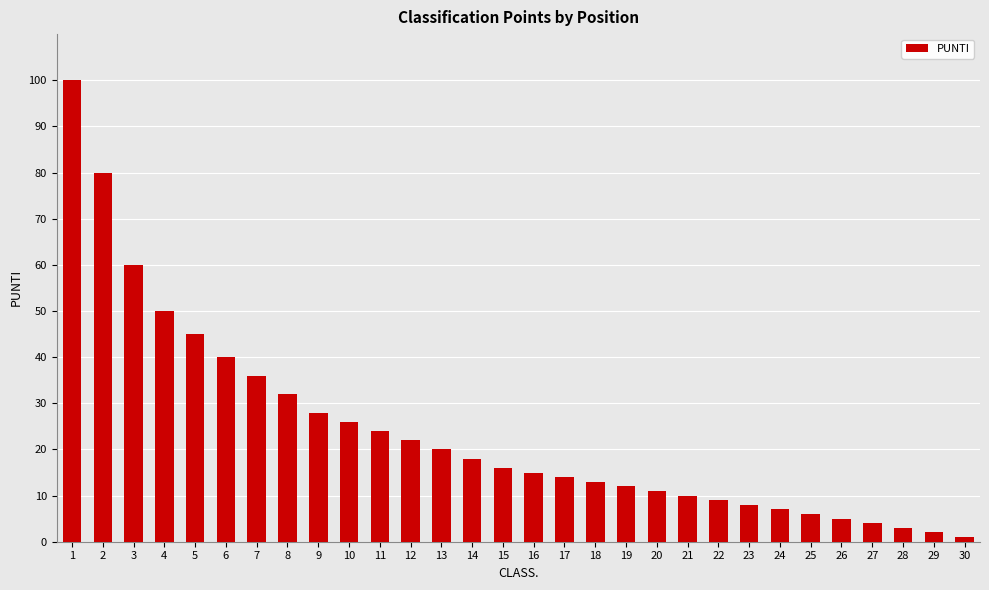

What value does the data have at 25, to the nearest 5?

5